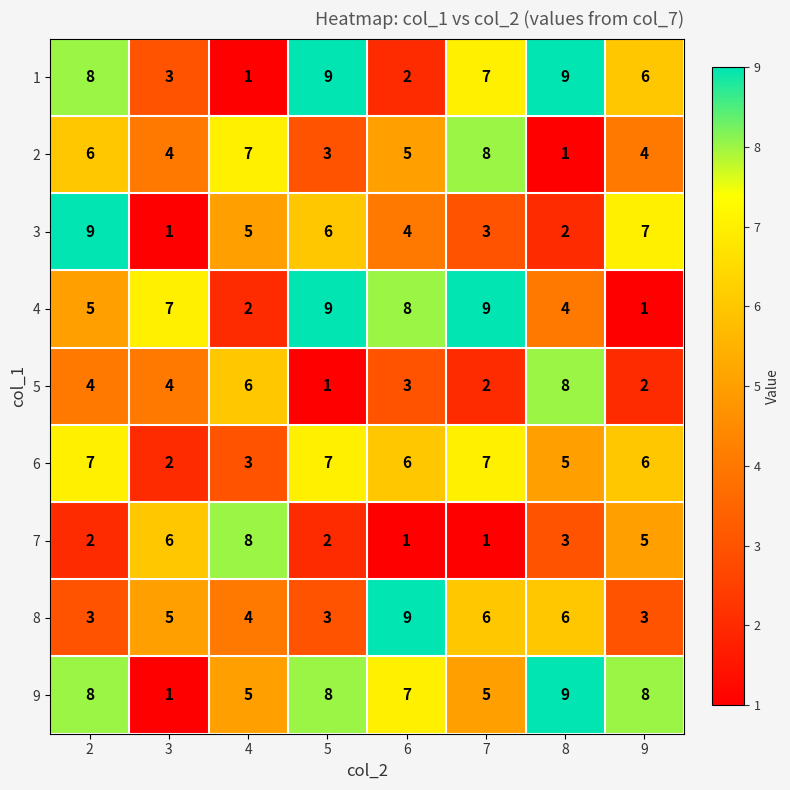

True or false: 8 has a value of 3 at 3.

False